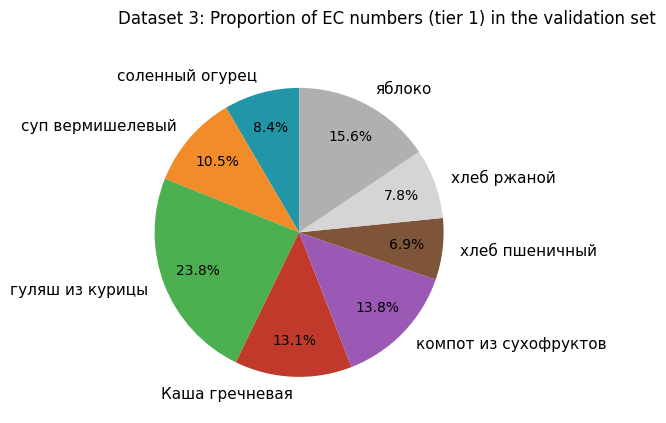

Is it true that хлеб пшеничный is 7% of the pie?

True